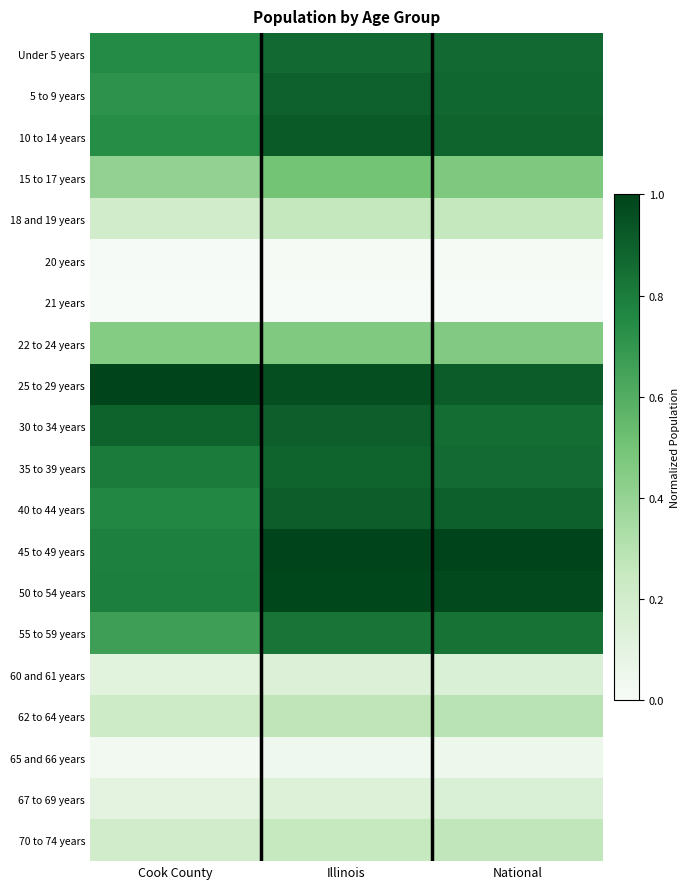

Reading left to right, list all the values displayed in this chart.

Under 5 years: Cook County=0.7	Illinois=0.9	National=0.9
5 to 9 years: Cook County=0.7	Illinois=0.9	National=0.9
10 to 14 years: Cook County=0.7	Illinois=0.9	National=0.9
15 to 17 years: Cook County=0.4	Illinois=0.5	National=0.5
18 and 19 years: Cook County=0.2	Illinois=0.3	National=0.3
20 years: Cook County=0.0	Illinois=0.0	National=0.0
21 years: Cook County=0.0	Illinois=0.0	National=0.0
22 to 24 years: Cook County=0.5	Illinois=0.5	National=0.5
25 to 29 years: Cook County=1.0	Illinois=1.0	National=0.9
30 to 34 years: Cook County=0.9	Illinois=0.9	National=0.9
35 to 39 years: Cook County=0.8	Illinois=0.9	National=0.9
40 to 44 years: Cook County=0.8	Illinois=0.9	National=0.9
45 to 49 years: Cook County=0.8	Illinois=1.0	National=1.0
50 to 54 years: Cook County=0.8	Illinois=1.0	National=1.0
55 to 59 years: Cook County=0.7	Illinois=0.8	National=0.8
60 and 61 years: Cook County=0.1	Illinois=0.1	National=0.2
62 to 64 years: Cook County=0.2	Illinois=0.3	National=0.3
65 and 66 years: Cook County=0.0	Illinois=0.0	National=0.1
67 to 69 years: Cook County=0.1	Illinois=0.1	National=0.2
70 to 74 years: Cook County=0.2	Illinois=0.2	National=0.3